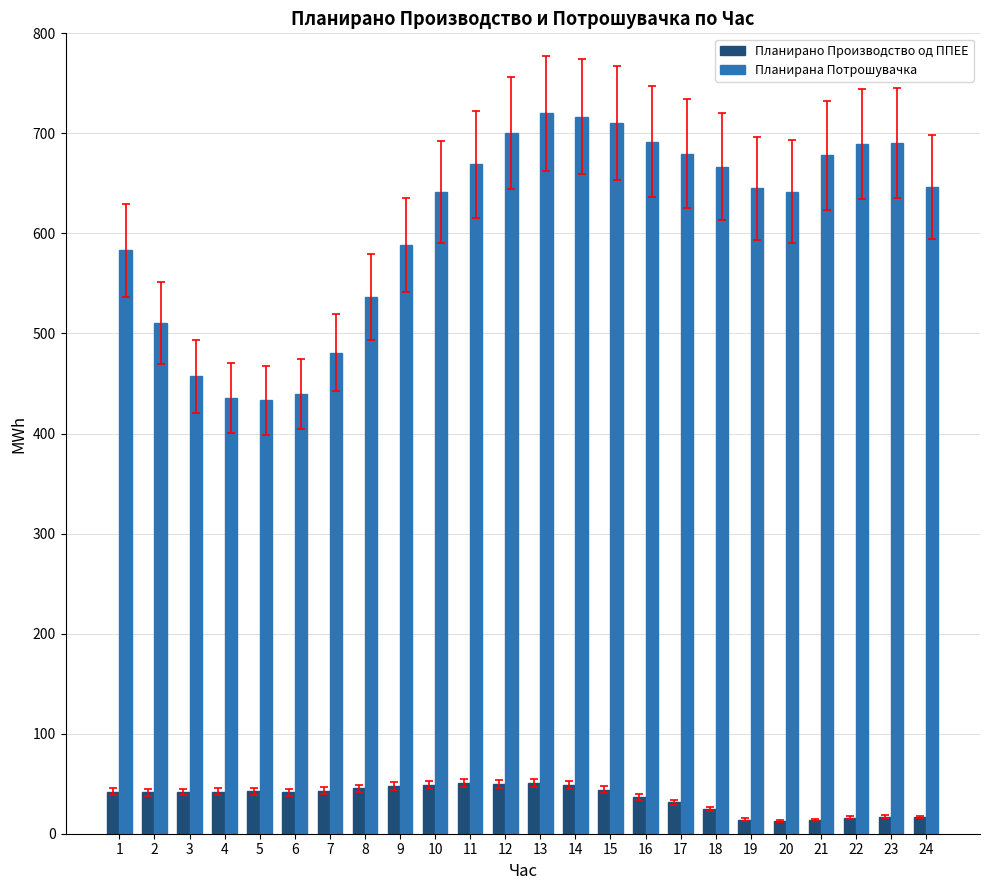

Are the bars grouped side by side (vs. stacked)?

Yes